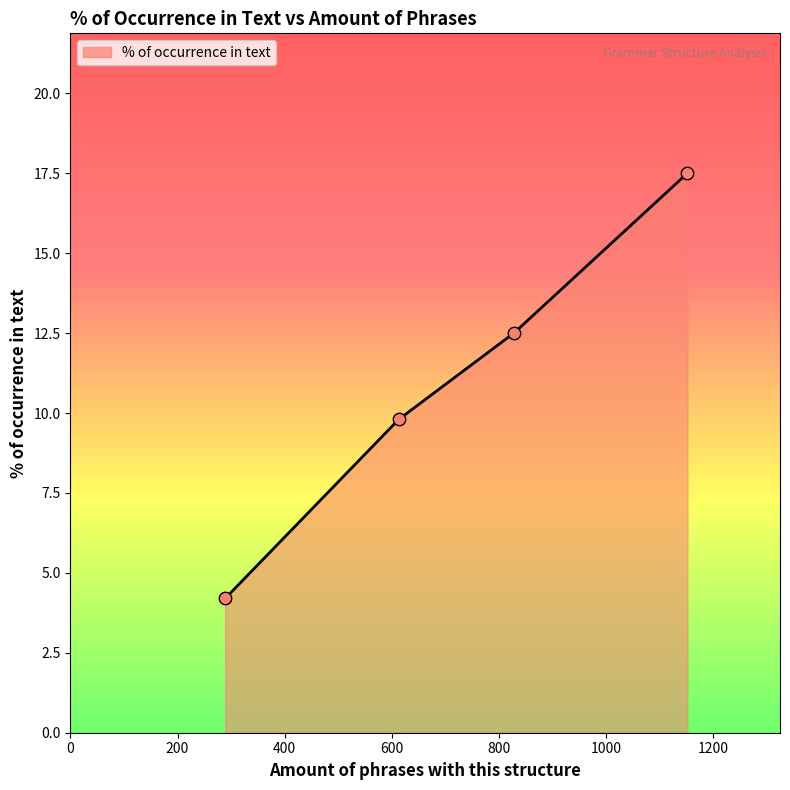

True or false: there are more than 0 points higher than both neighbors.

False